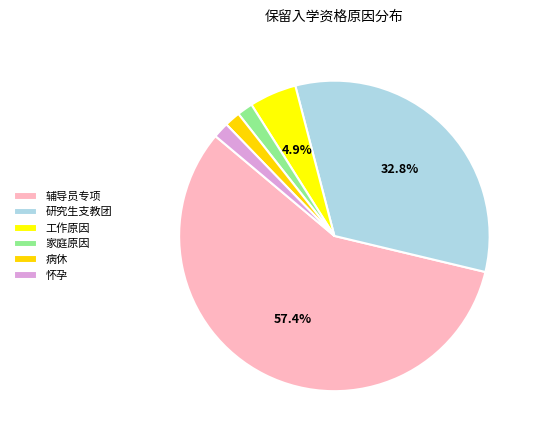

How many segments does this pie chart have?

6